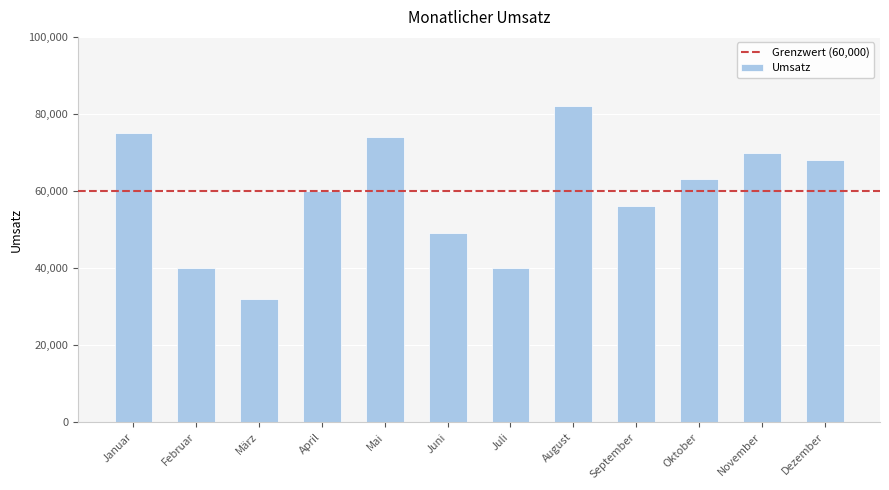

What is the difference between the second highest and second lowest values?

35000